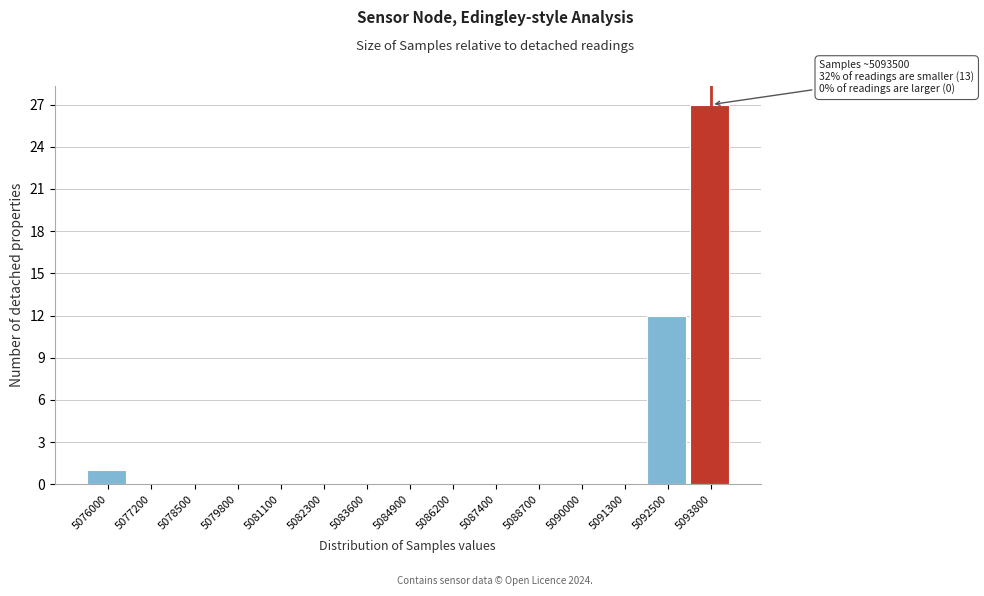

Which range on the x-axis has the tallest bar?

5093200 to 5094400